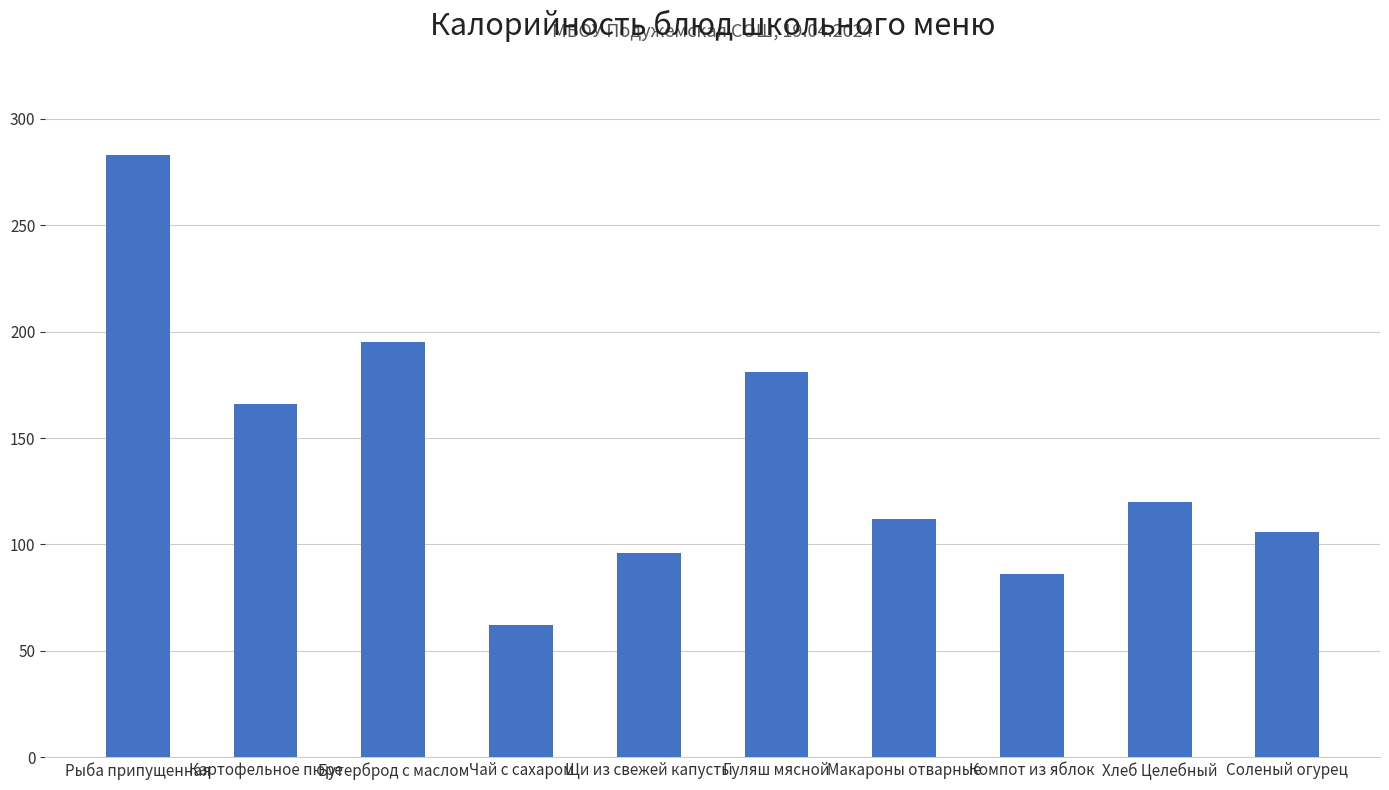

Reading left to right, extract all data points from this chart.

283	166	195	62	96	181	112	86	120	106